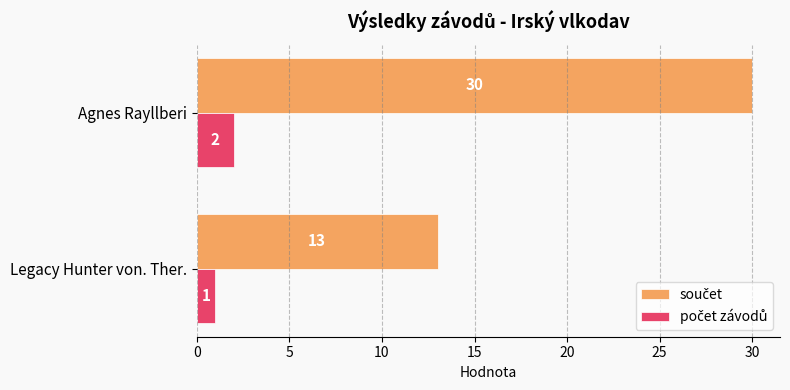

What is the spread (max minus min) of values at Agnes Rayllberi?

28